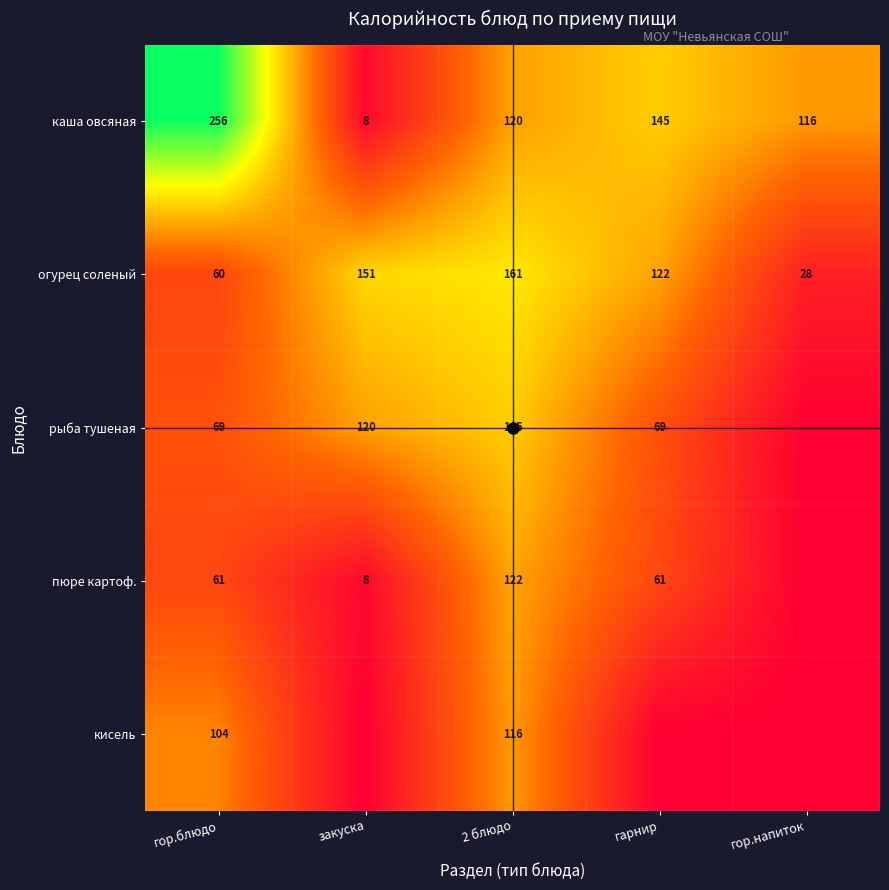

How many categories are shown in the chart?

5